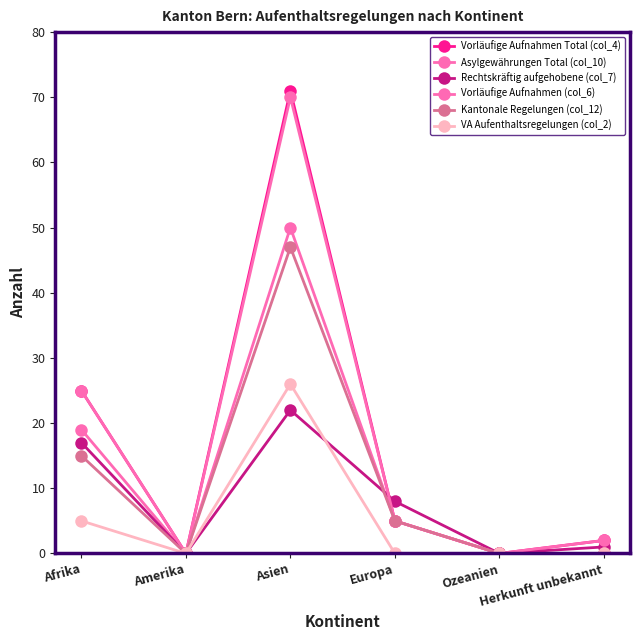

Is the value of Rechtskräftig aufgehobene (col_7) at Afrika greater than the value of Asylgewährungen Total (col_10) at Afrika?

No